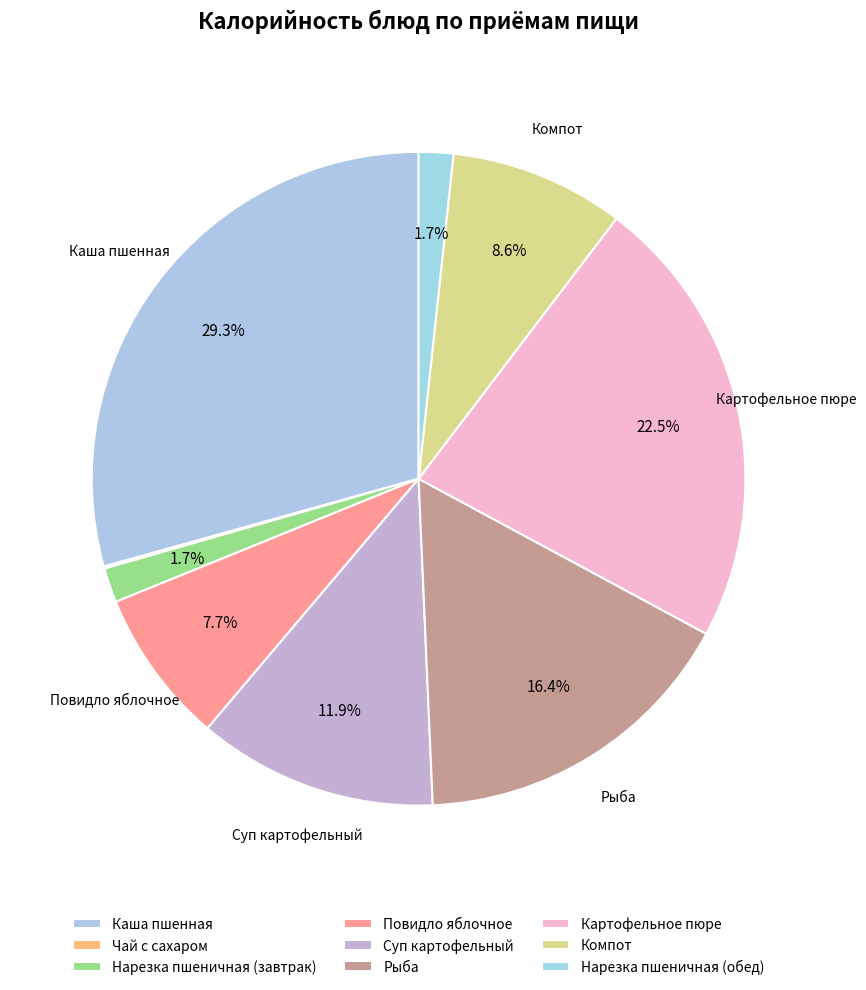

Count the number of slices in the pie.

9